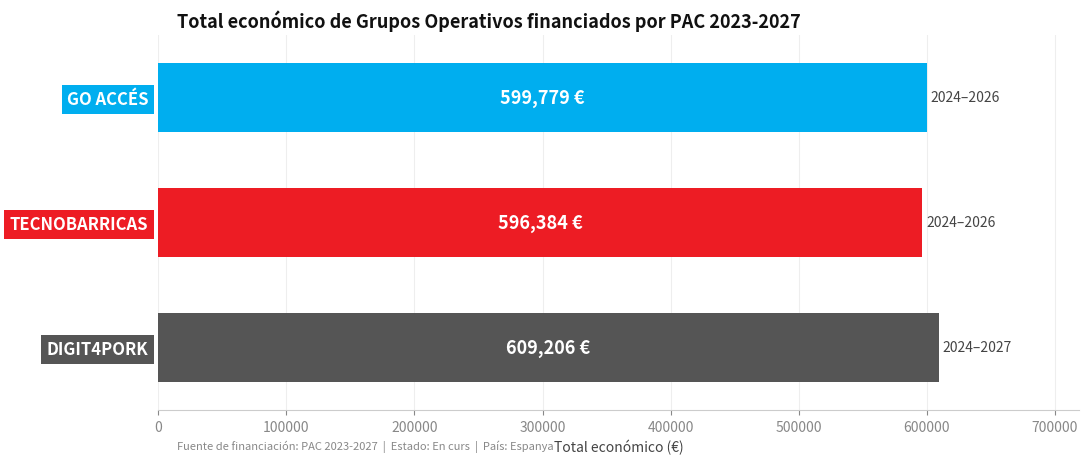

What is the minimum value shown in the chart?

596384